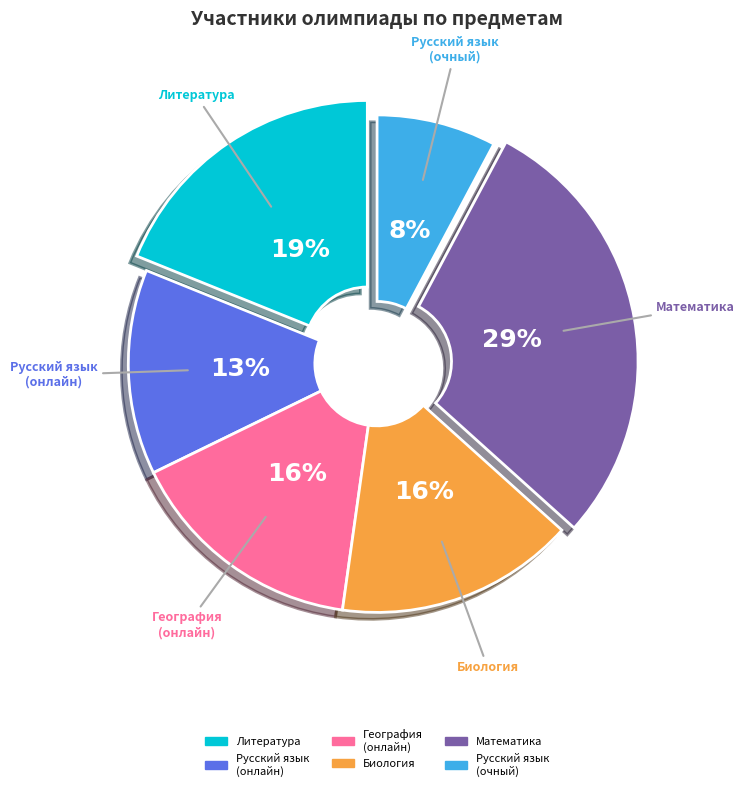

How many segments does this pie chart have?

6